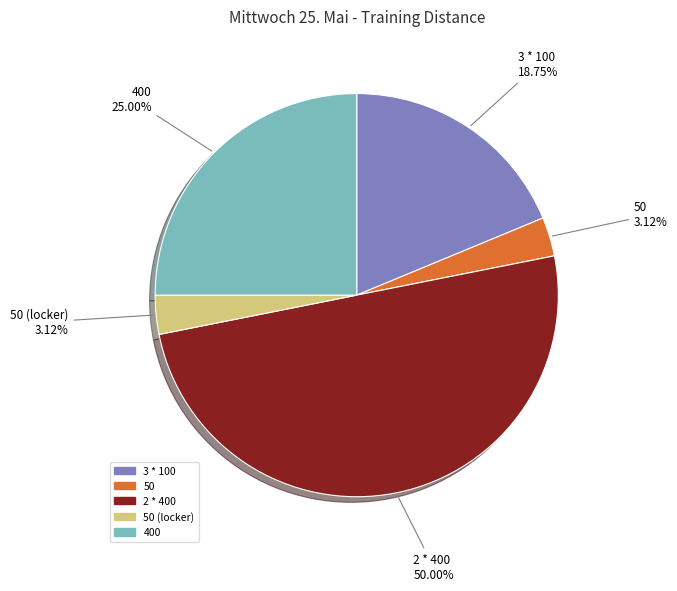

Rank the categories by value from lowest to highest.

50, 50 (locker), 3 * 100, 400, 2 * 400